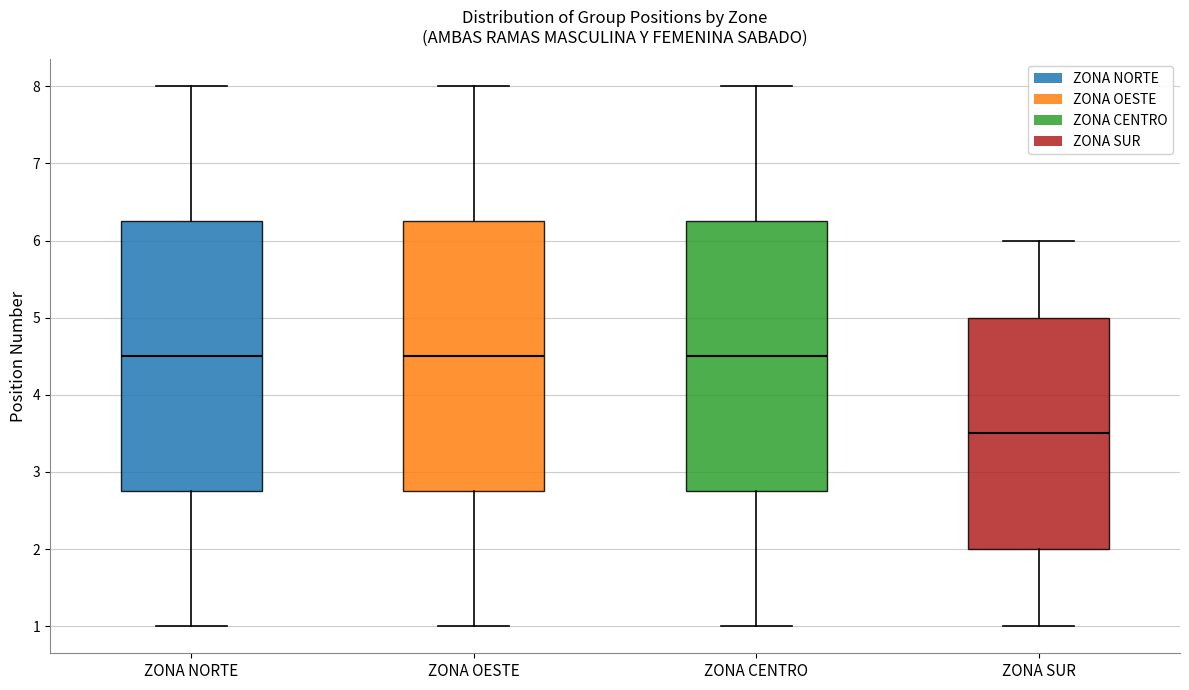

Where does the lower whisker of the box for ZONA NORTE end on the y-axis? The values are not printed on the chart, so give them approximately, as read against the axis.

1.0